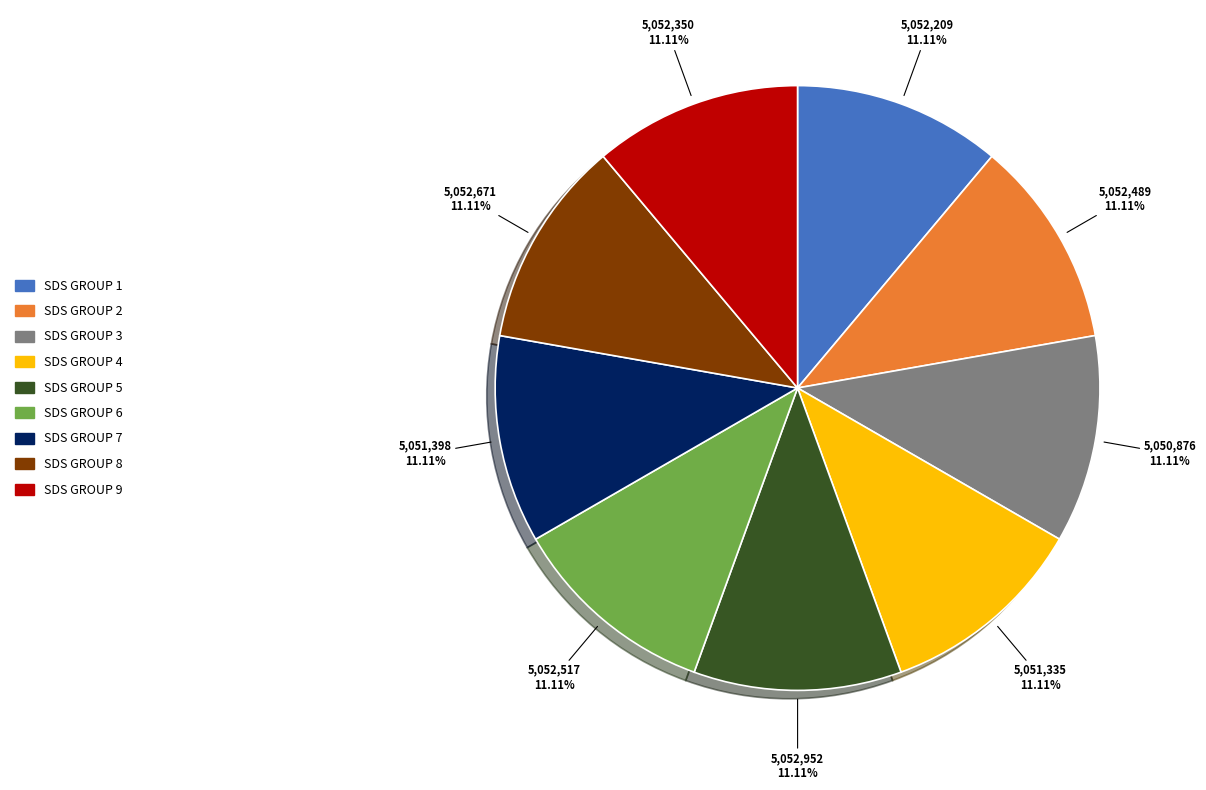

How many segments does this pie chart have?

9